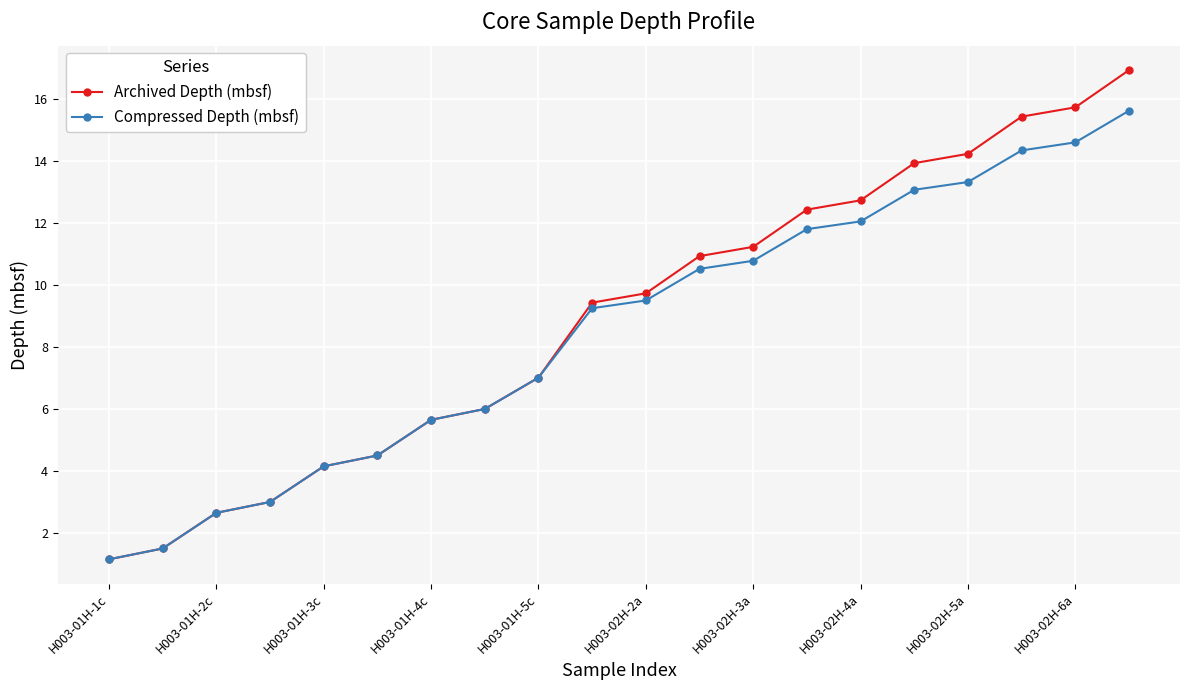

What is the value of the Archived Depth (mbsf) point at the 19th from the left?

15.7